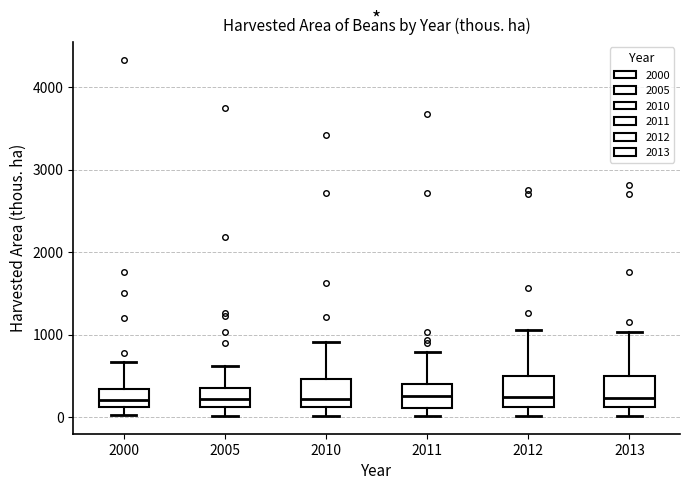

Reading left to right, transcribe this box plot: for each box, give where its median line is, the range the box spans, and where its two whiskers end, as read against the y-axis. The values are not printed on the chart, so give them approximately, as read against the axis.

2000: median 200, box 100 to 300, whiskers 0 to 700
2005: median 200, box 100 to 400, whiskers 0 to 600
2010: median 200, box 100 to 500, whiskers 0 to 900
2011: median 300, box 100 to 400, whiskers 0 to 800
2012: median 200, box 100 to 500, whiskers 0 to 1100
2013: median 200, box 100 to 500, whiskers 0 to 1000